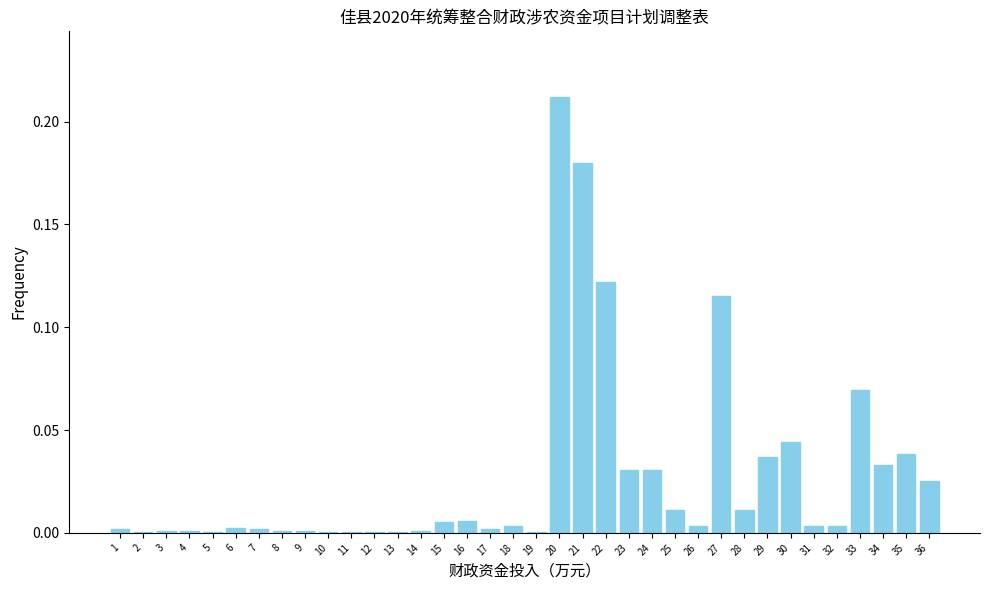

What is the sum of all values?

1.0